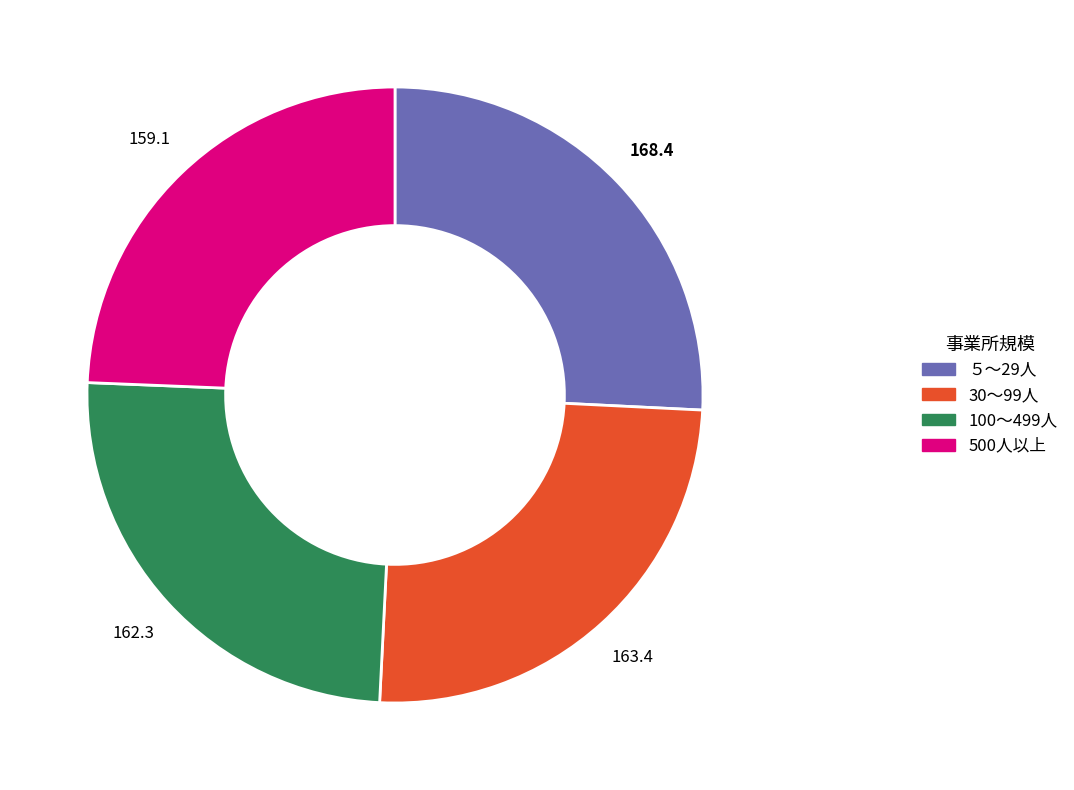

Which has a higher value, ５～29人 or 30～99人?

５～29人